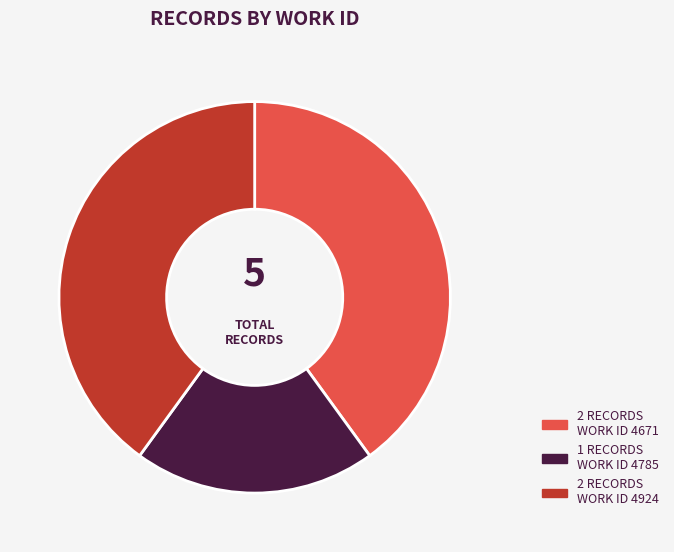

How many segments does this pie chart have?

3